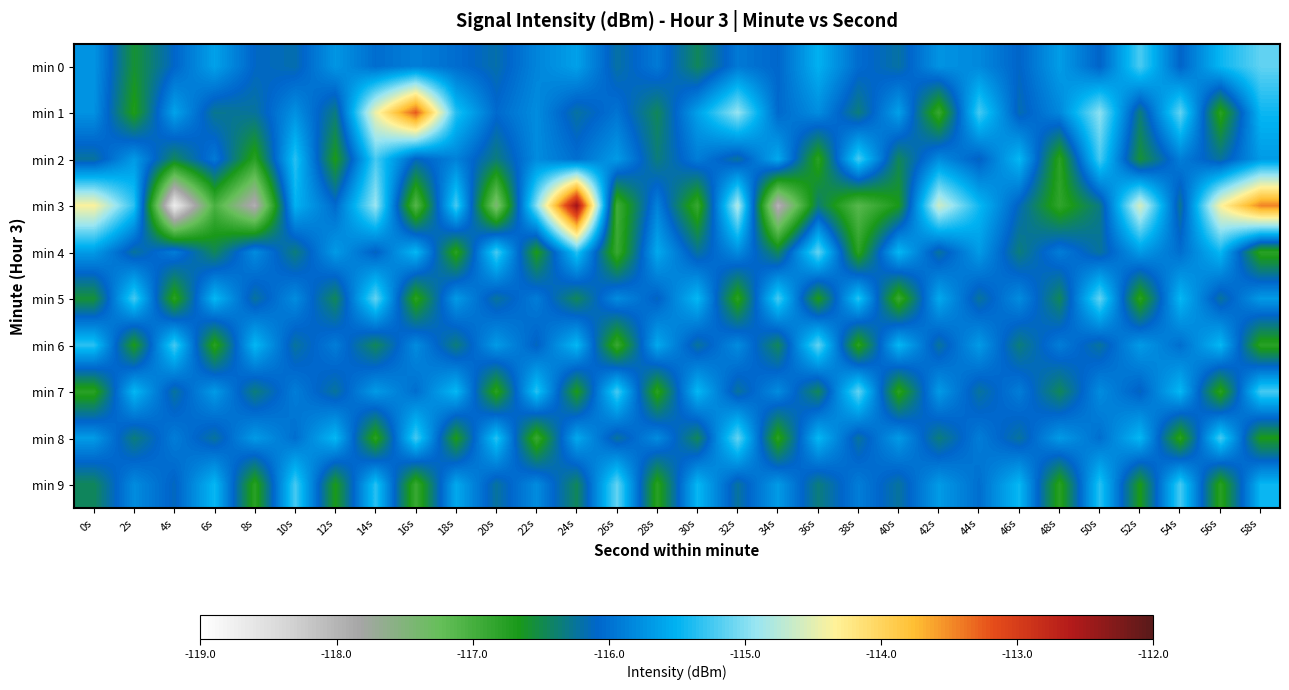

At how many categories does at least one series exceed -118?

30